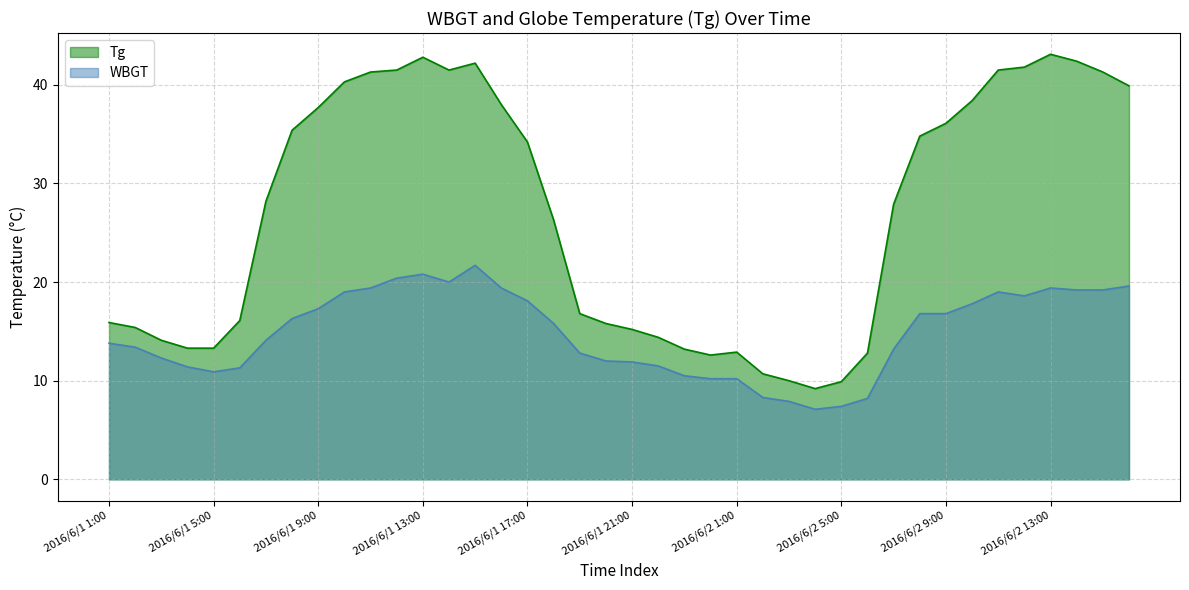

How many data points in WBGT are above 15?

20